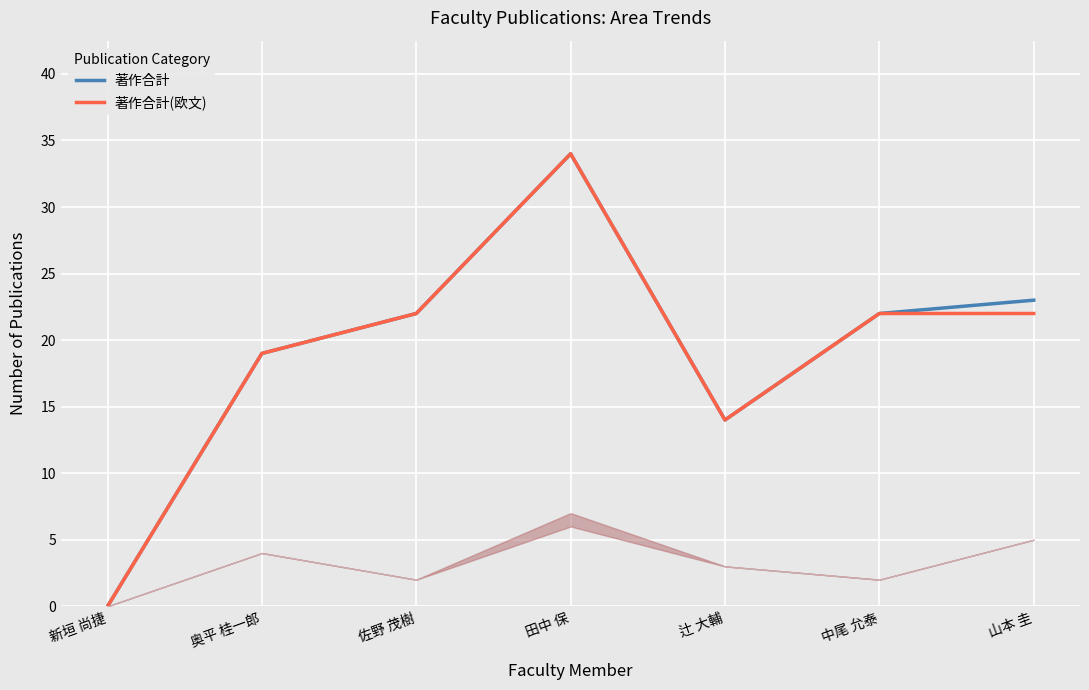

Reading left to right, extract all data points from this chart.

著作合計: 新垣 尚捷=0	奥平 桂一郎=19	佐野 茂樹=22	田中 保=34	辻 大輔=14	中尾 允泰=22	山本 圭=23
著作合計(欧文): 新垣 尚捷=0	奥平 桂一郎=19	佐野 茂樹=22	田中 保=34	辻 大輔=14	中尾 允泰=22	山本 圭=22